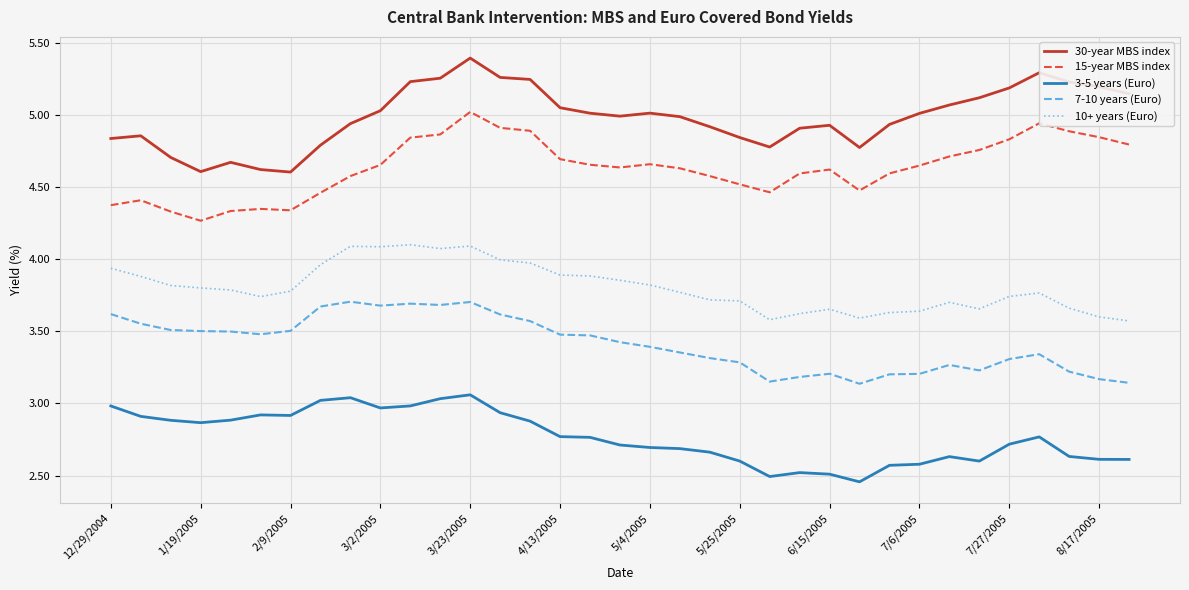

In 3-5 years (Euro), how many points are higher than both neighbors (excluding endpoints)?

6